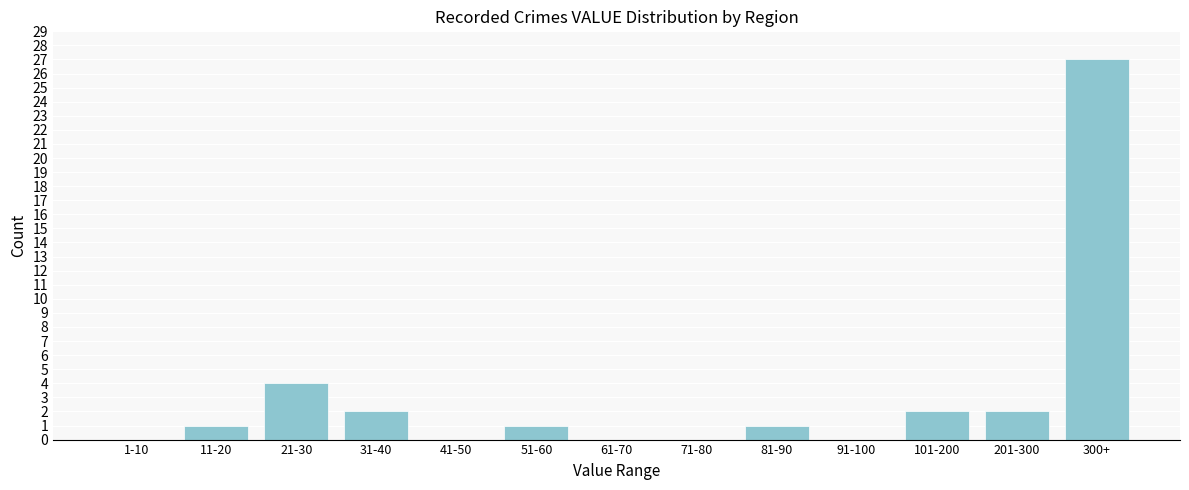

Reading left to right, extract all data points from this chart.

1-10=0	11-20=1	21-30=4	31-40=2	41-50=0	51-60=1	61-70=0	71-80=0	81-90=1	91-100=0	101-200=2	201-300=2	300+=27